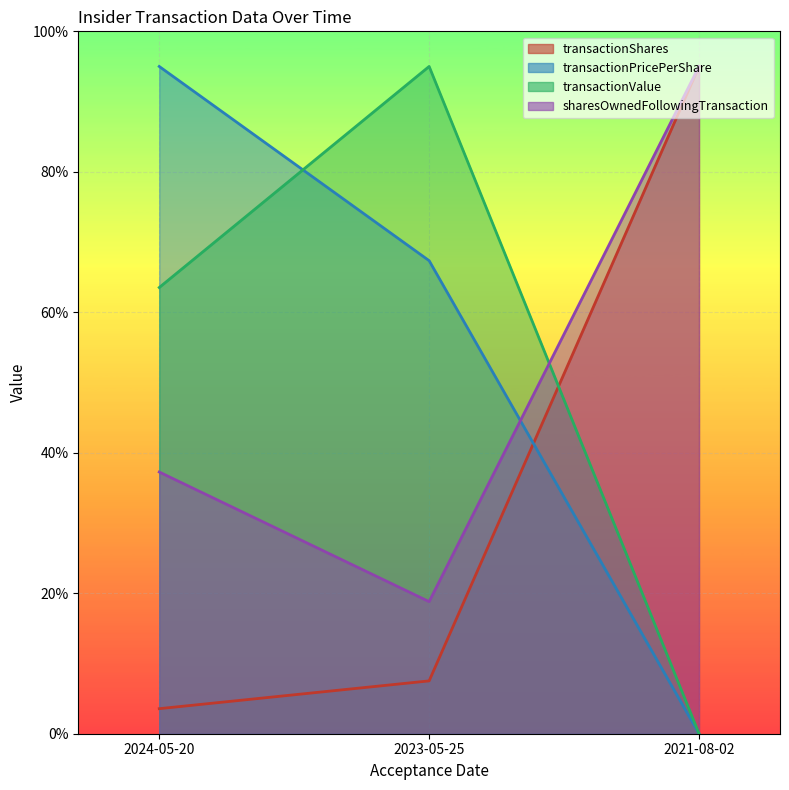

What is the average value of the transactionPricePerShare series?

54.1